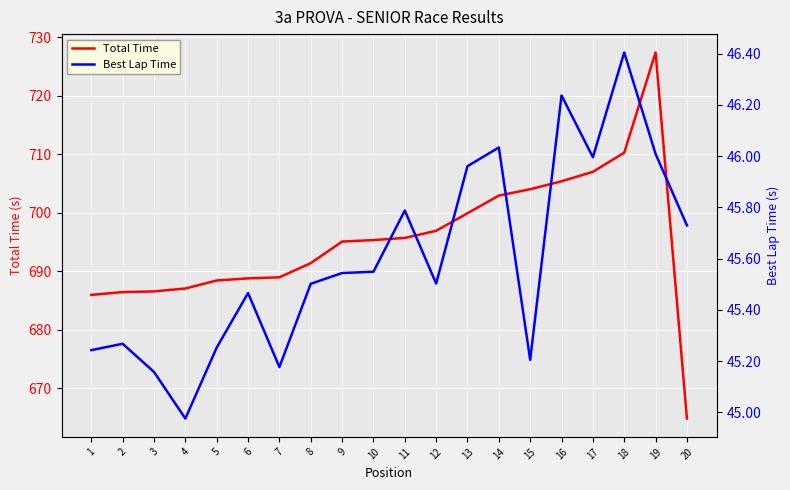

How many interior local peaks does the Best Lap Time series have?

6